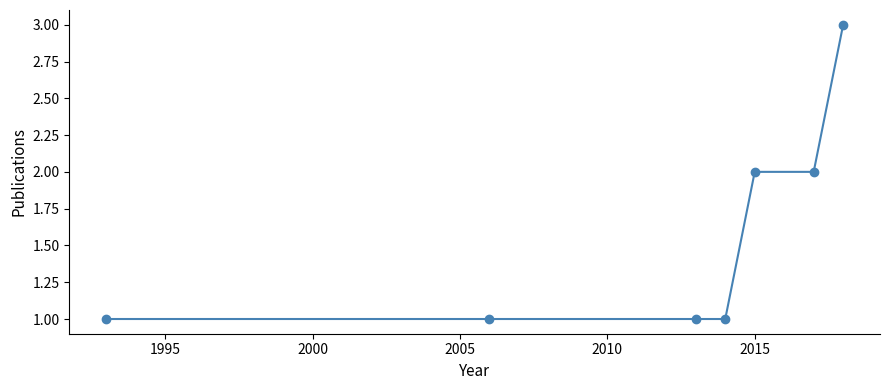

Count the values in the range 1 to 2.

6